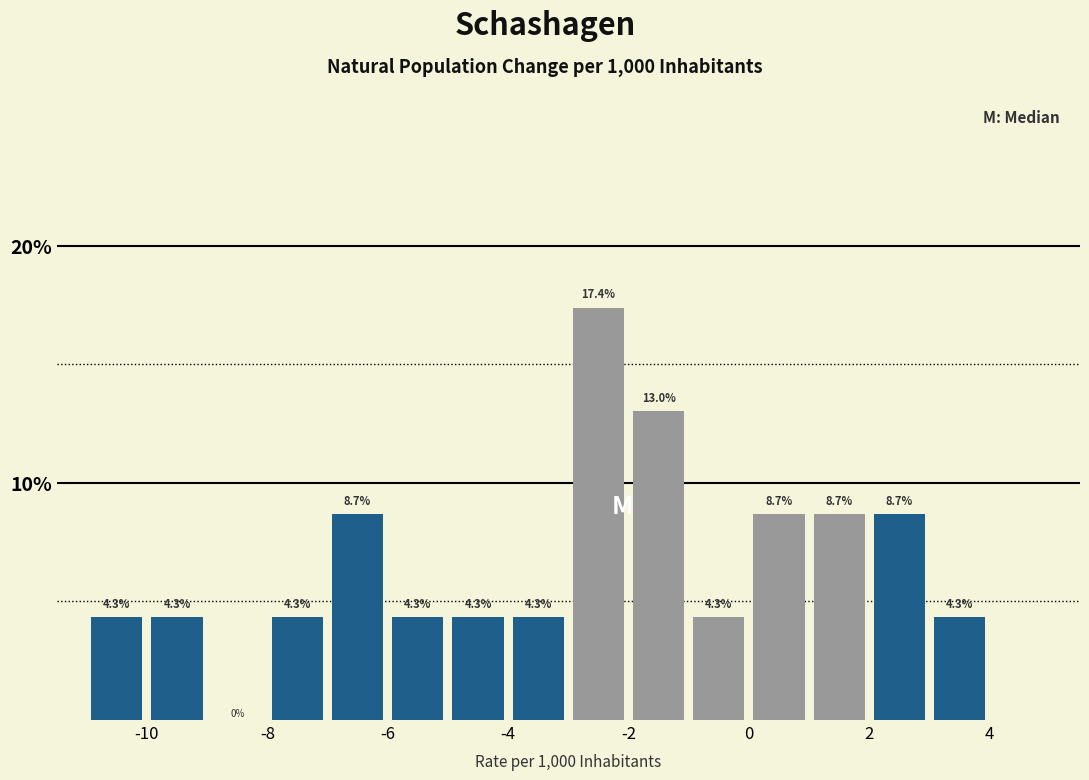

Reading left to right, list every bar in this chart as the range it spans on the x-axis followed by its height.

-11 to -10: 4.3
-10 to -9: 4.3
-9 to -8: 0.0
-8 to -7: 4.3
-7 to -6: 8.7
-6 to -5: 4.3
-5 to -4: 4.3
-4 to -3: 4.3
-3 to -2: 17.4
-2 to -1: 13.0
-1 to 0: 4.3
0 to 1: 8.7
1 to 2: 8.7
2 to 3: 8.7
3 to 4: 4.3